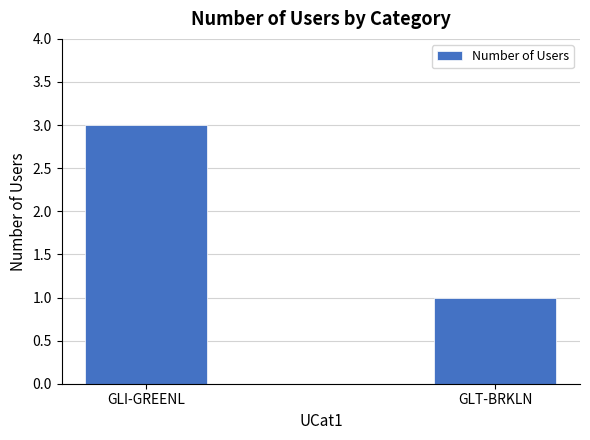

Count the number of data series in this chart.

1